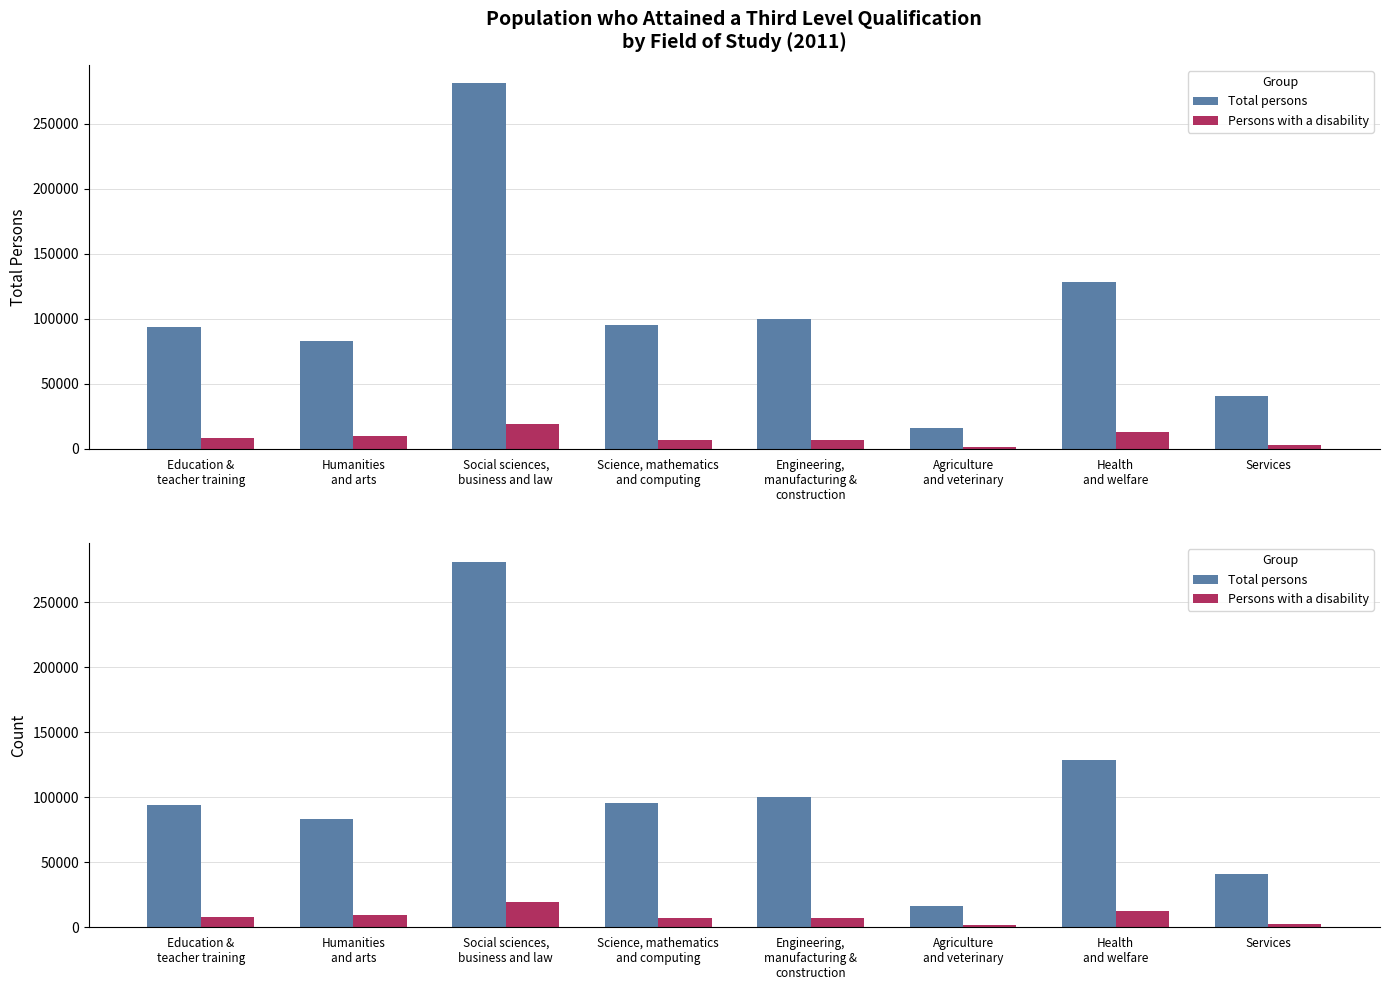

What are all the series names shown in the legend?

Total persons, Persons with a disability